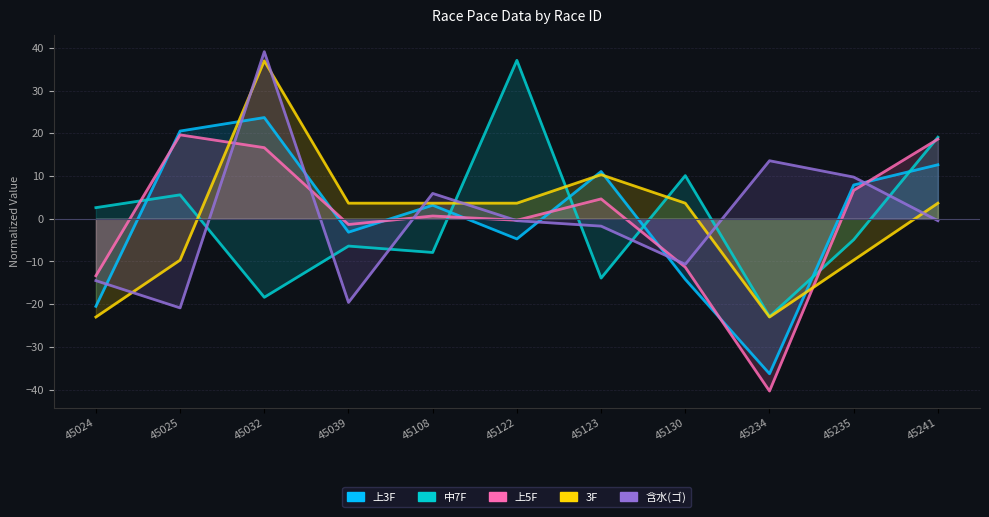

What is the difference between the 含水(ゴ) values at 45039 and 45234?

33.2